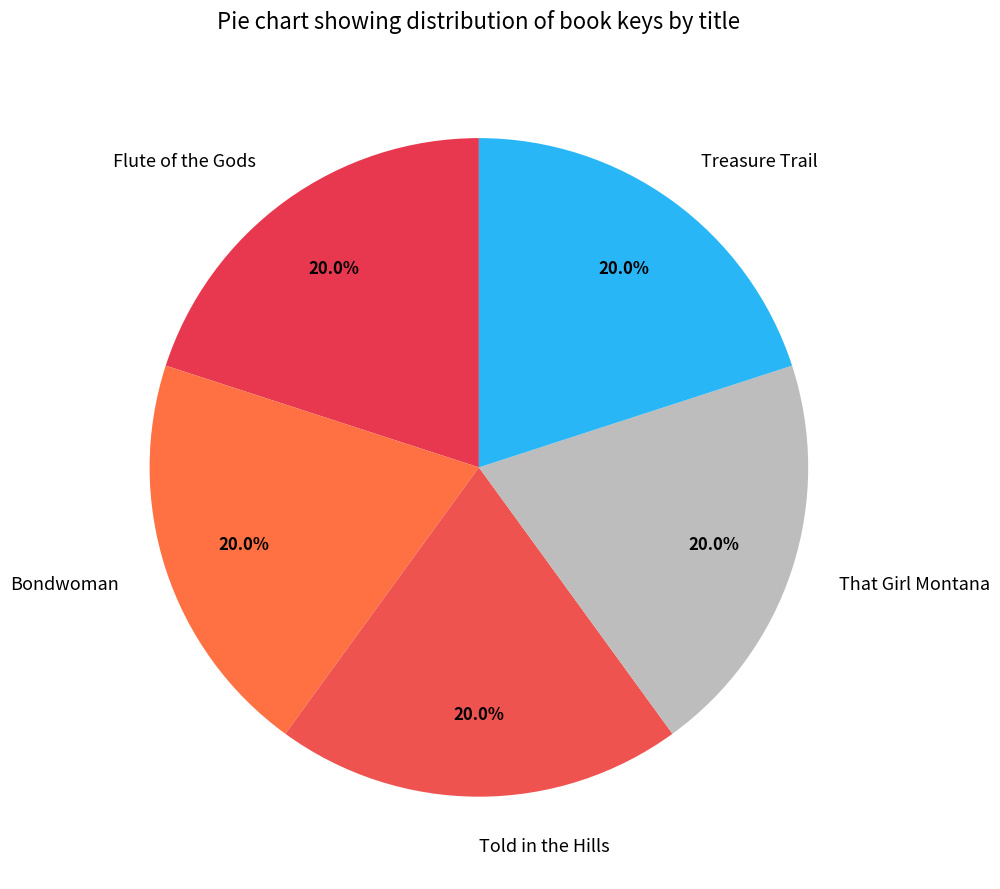

Is there a majority slice in this chart?

No